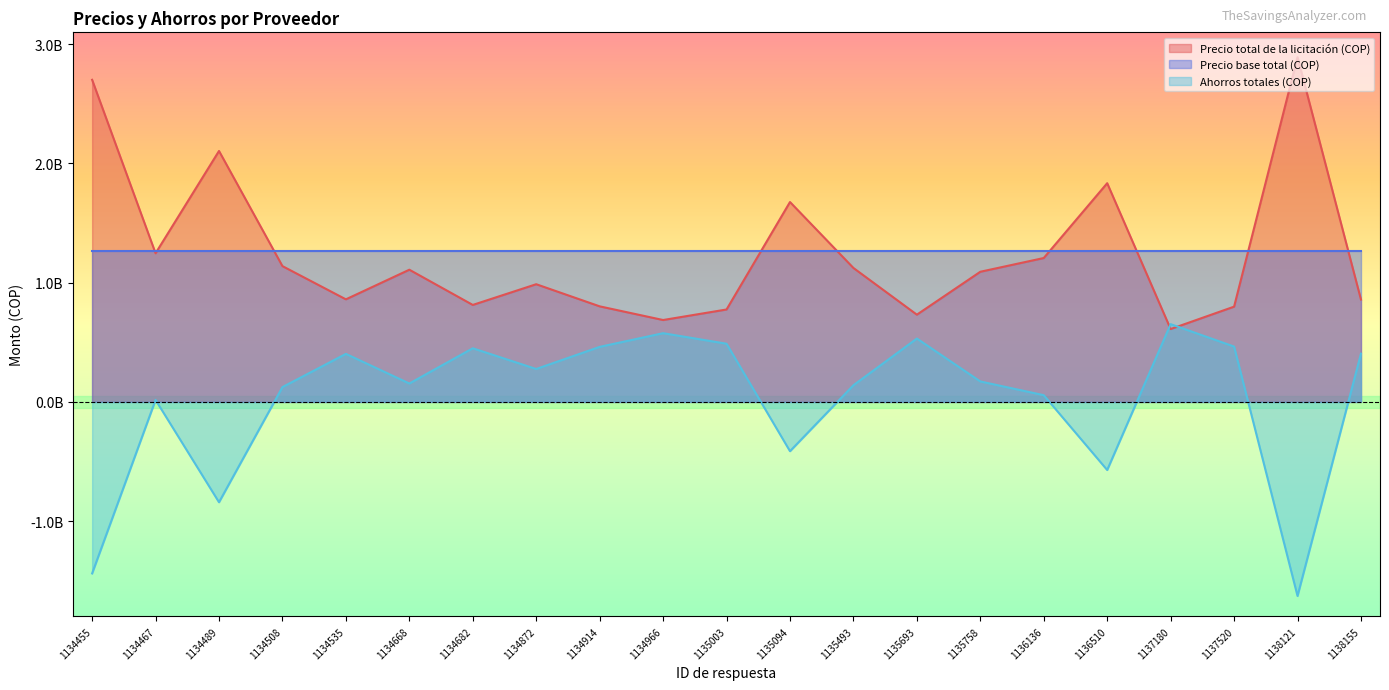

Where do Precio total de la licitación (COP) and Ahorros totales (COP) first cross each other?

1136510 and 1137180